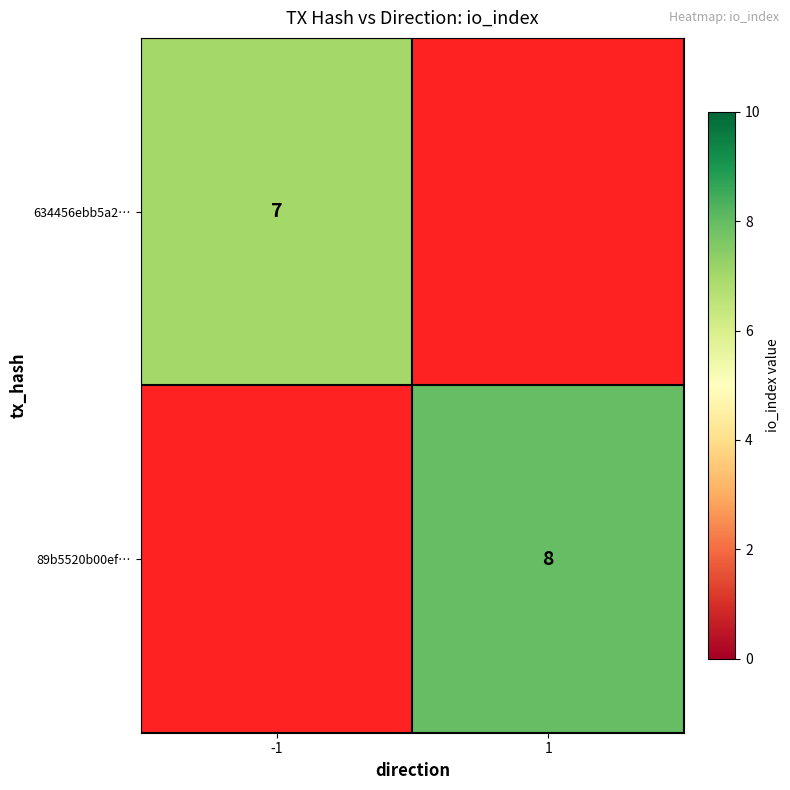

The 89b5520b00ef… series shows 8 at 1. True or false?

True